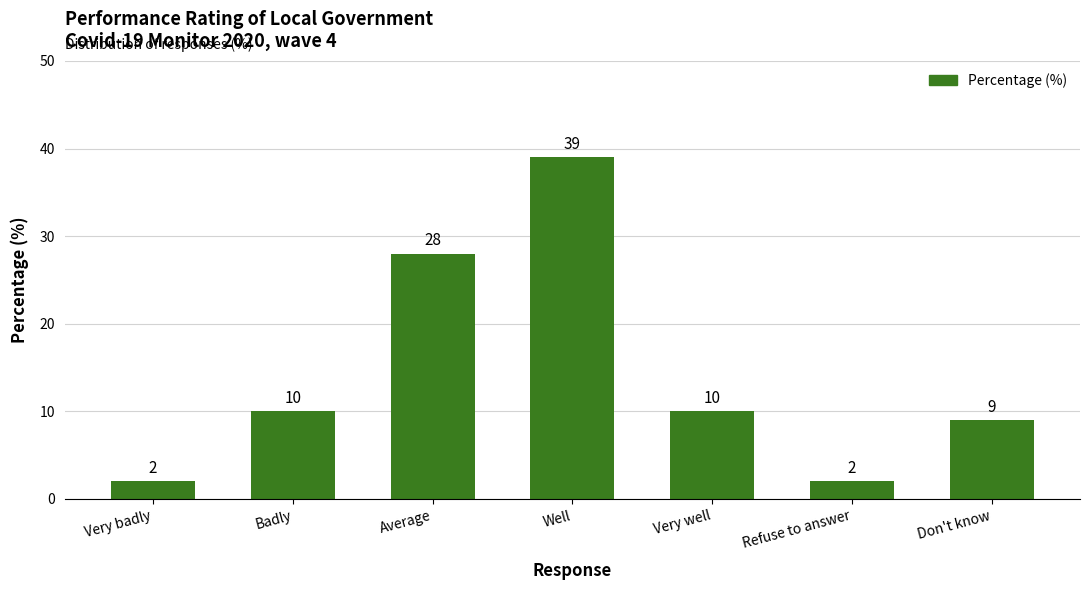

What is the change in value from Well to Don't know?

-30